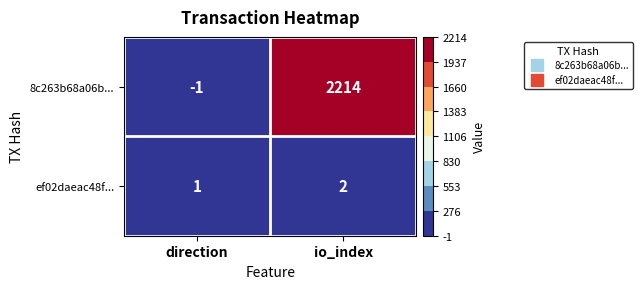

What is the sum of the 8c263b68a06b... values at io_index and direction?

2213